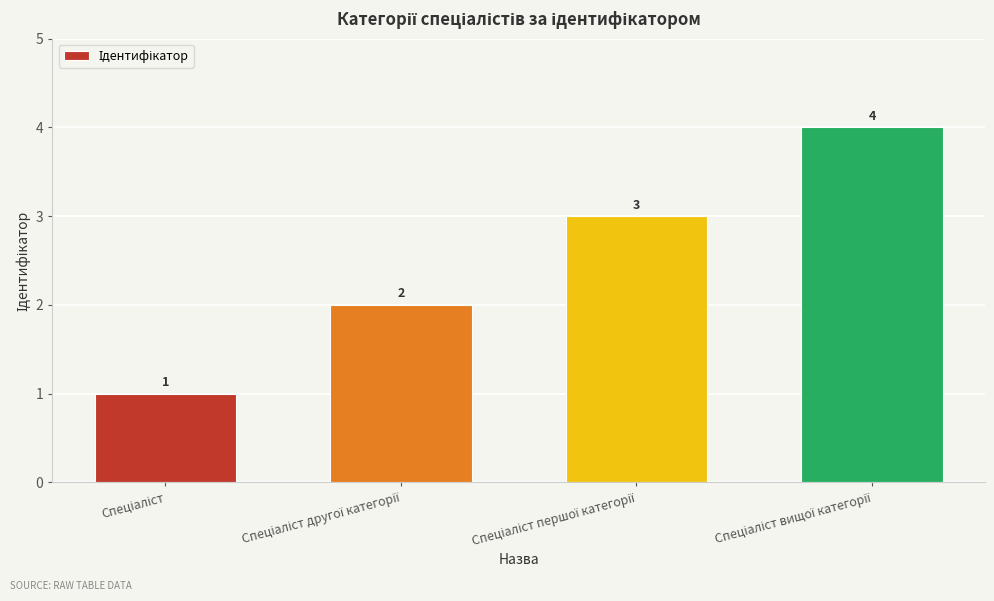

What is the sum of all values?

10